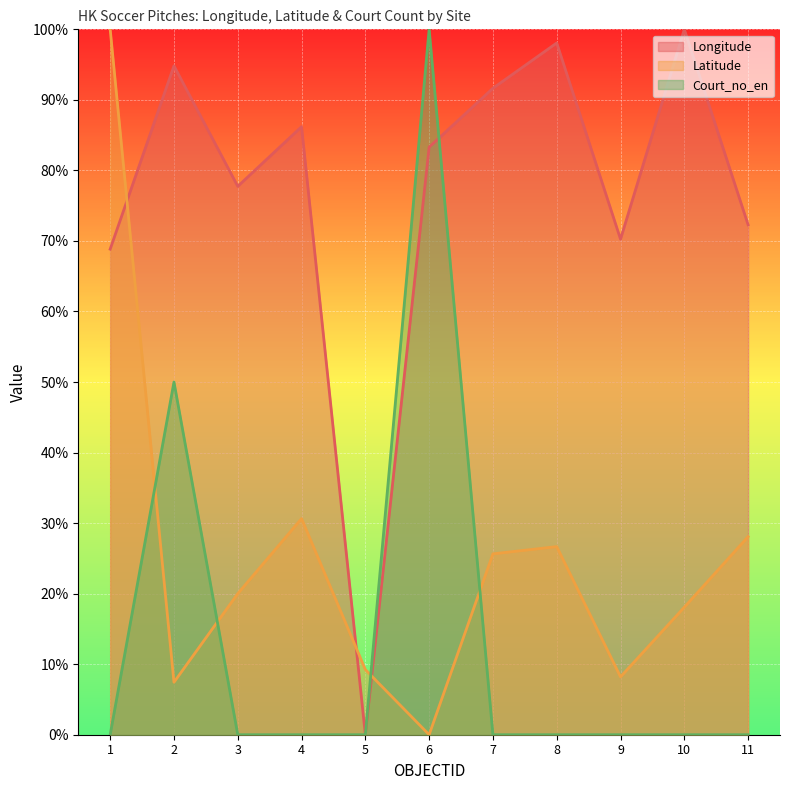

Reading left to right, list all the values displayed in this chart.

Longitude: 1=0.7	2=0.9	3=0.8	4=0.9	5=0.0	6=0.8	7=0.9	8=1.0	9=0.7	10=1.0	11=0.7
Latitude: 1=1.0	2=0.1	3=0.2	4=0.3	5=0.1	6=0.0	7=0.3	8=0.3	9=0.1	10=0.2	11=0.3
Court_no_en: 1=0.0	2=0.5	3=0.0	4=0.0	5=0.0	6=1.0	7=0.0	8=0.0	9=0.0	10=0.0	11=0.0